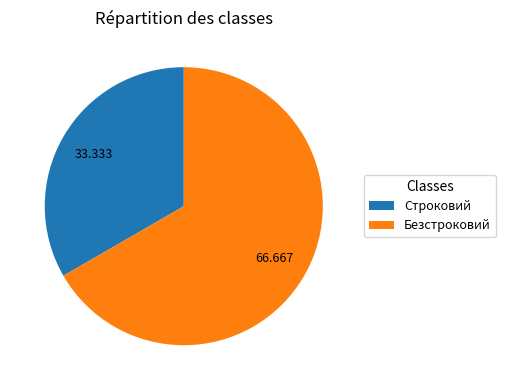

Is the sum of Безстроковий and Строковий greater than half?

Yes